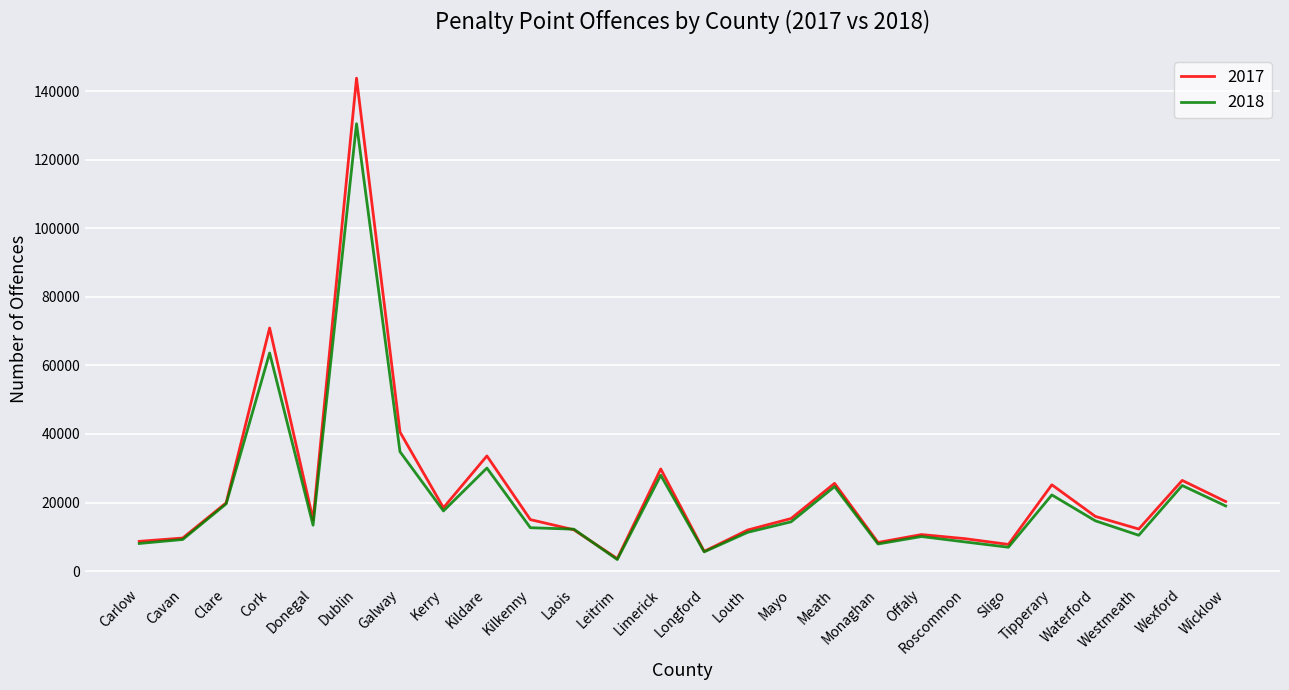

Rank the series by their average value, from highest to lowest.

2017, 2018